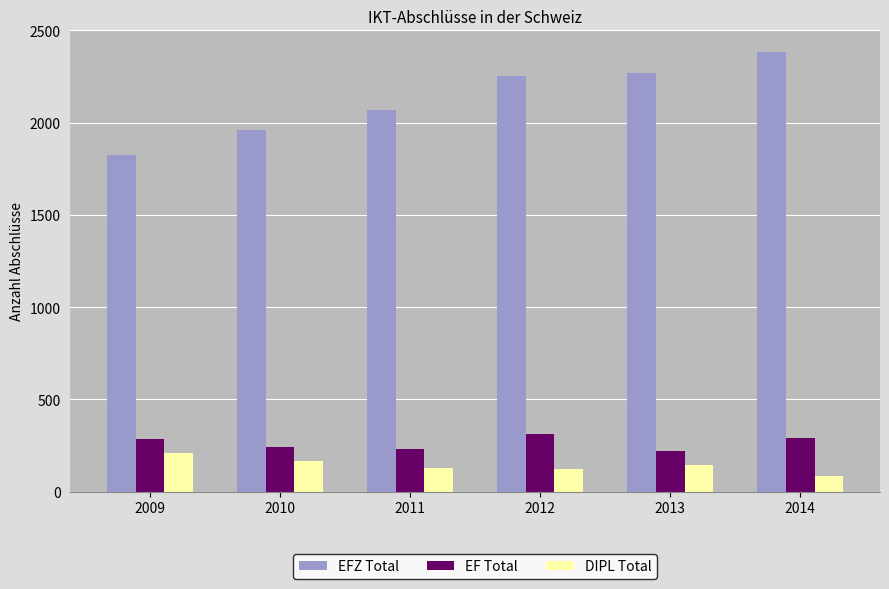

The DIPL Total series shows 208 at 2009. True or false?

True